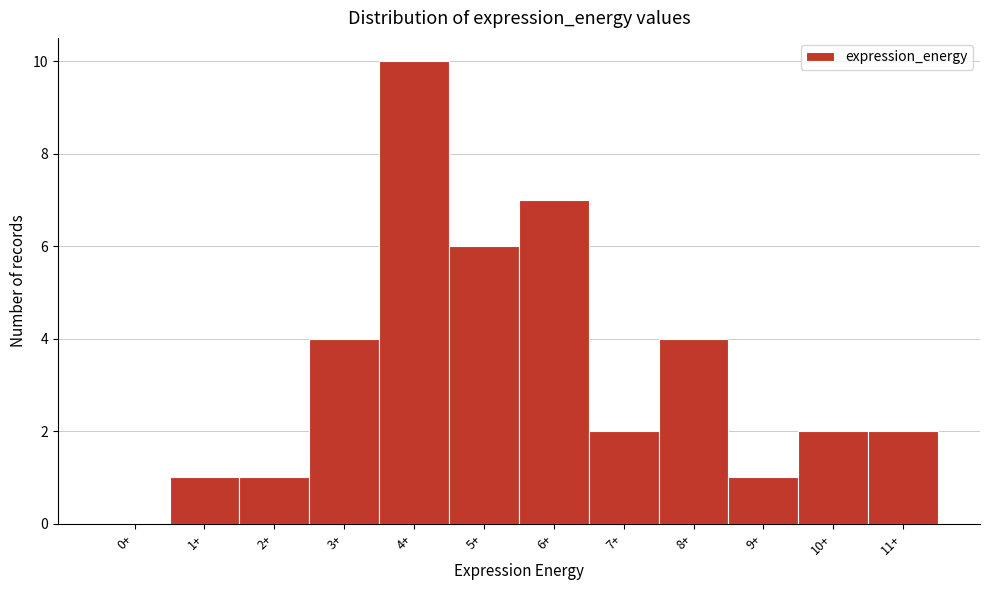

Reading left to right, transcribe all the data shown in this chart.

0+=0	1+=1	2+=1	3+=4	4+=10	5+=6	6+=7	7+=2	8+=4	9+=1	10+=2	11+=2